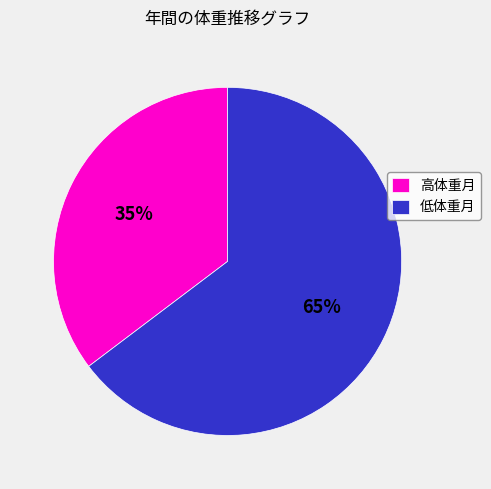

To the nearest percent, what percentage of the pie is 高体重月?

35%